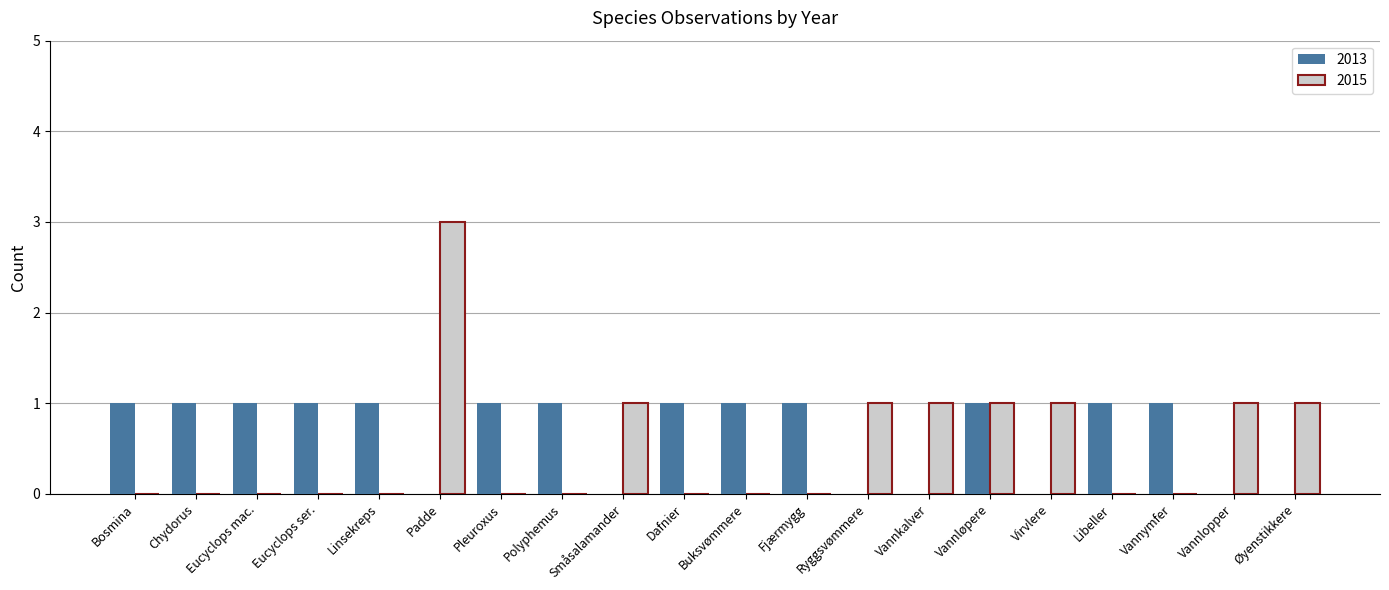

What is the sum of all 2013 values?

13